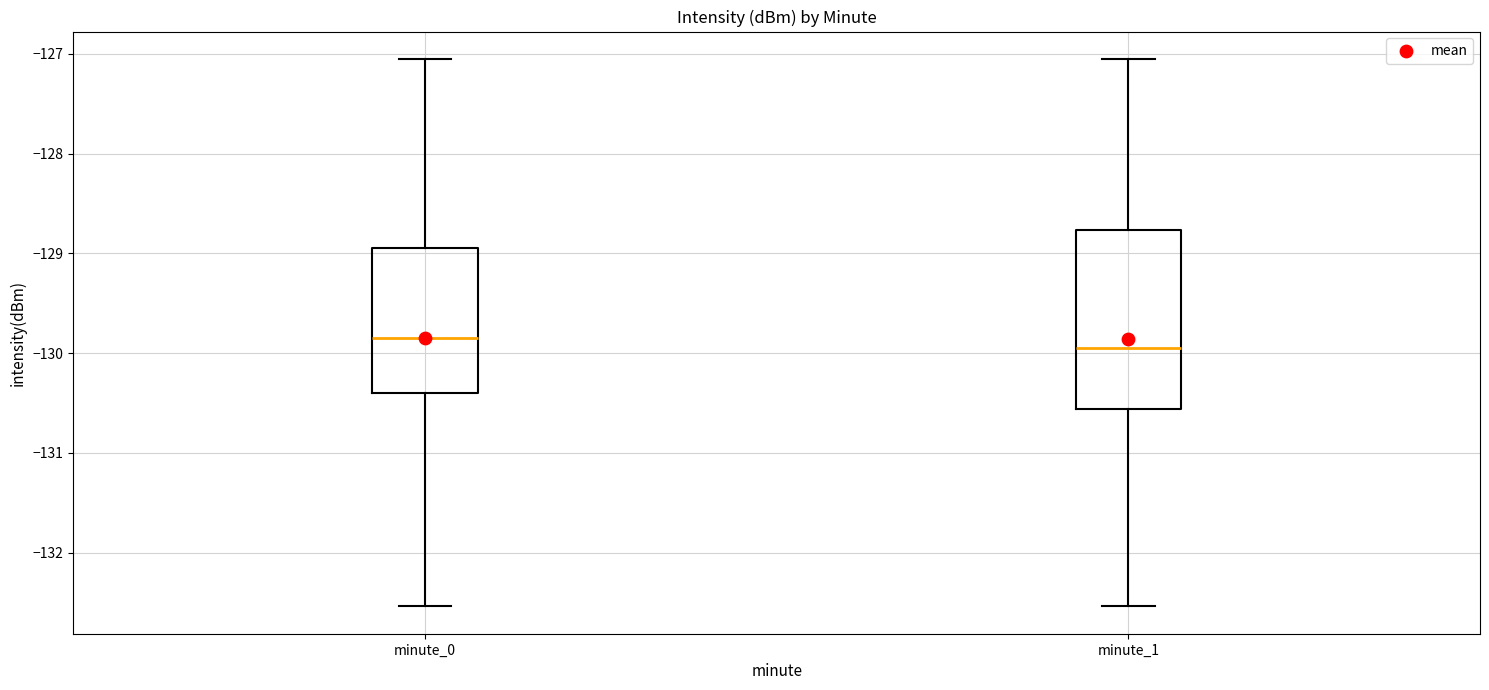

Where is the lower edge of the box for minute_0 on the y-axis? The values are not printed on the chart, so give them approximately, as read against the axis.

-130.4